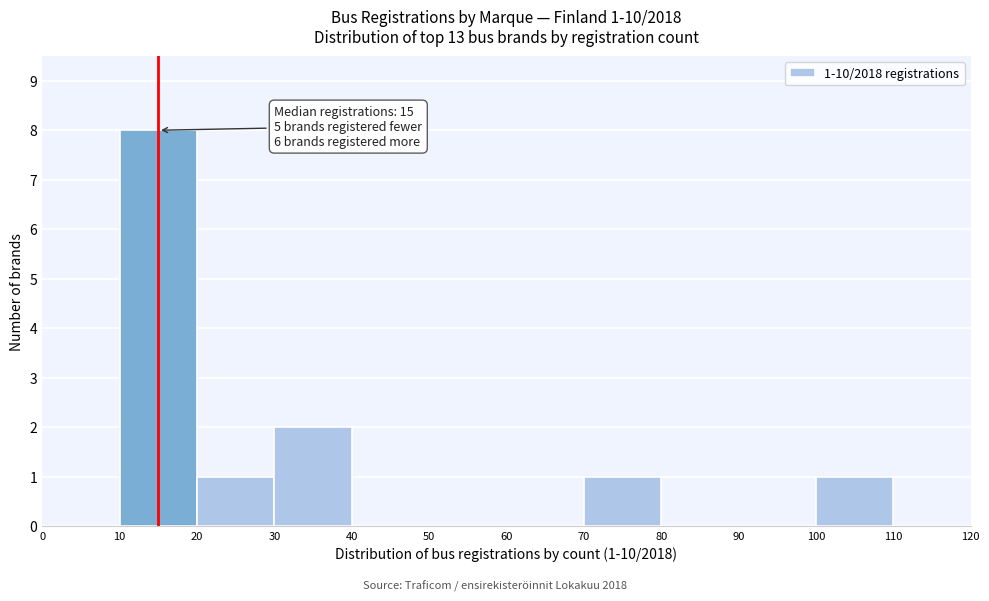

Over which range of the x-axis is the bar tallest?

10 to 20